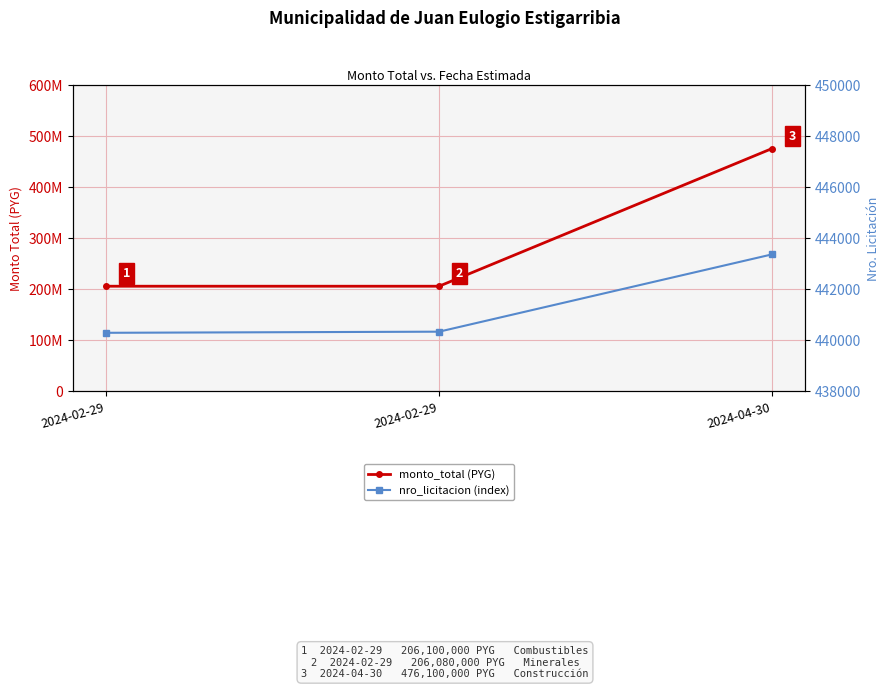

Reading right to left, transcribe all the data shown in this chart.

monto_total (PYG): 476100000	206080000	206100000
nro_licitacion (index): 443371	440339	440295